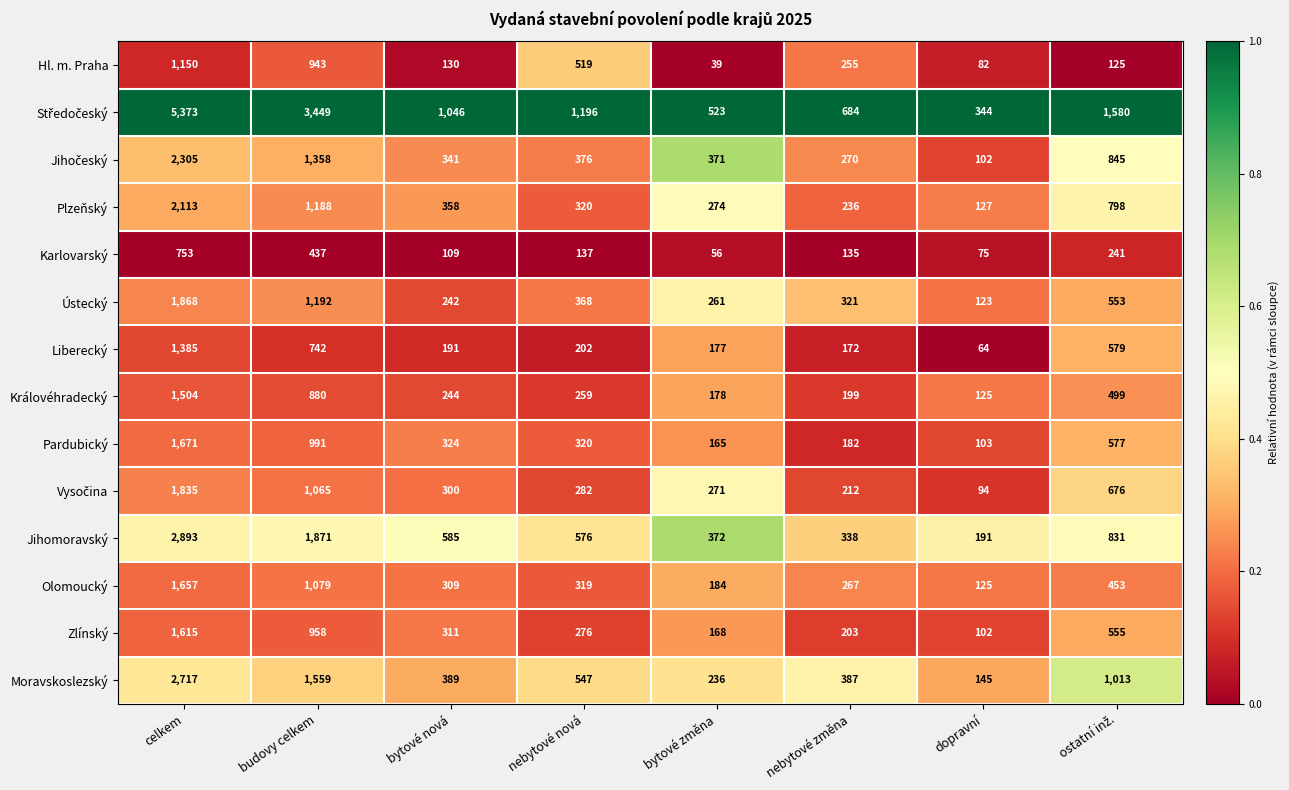

The value of Pardubický at dopravní is 148. True or false?

False